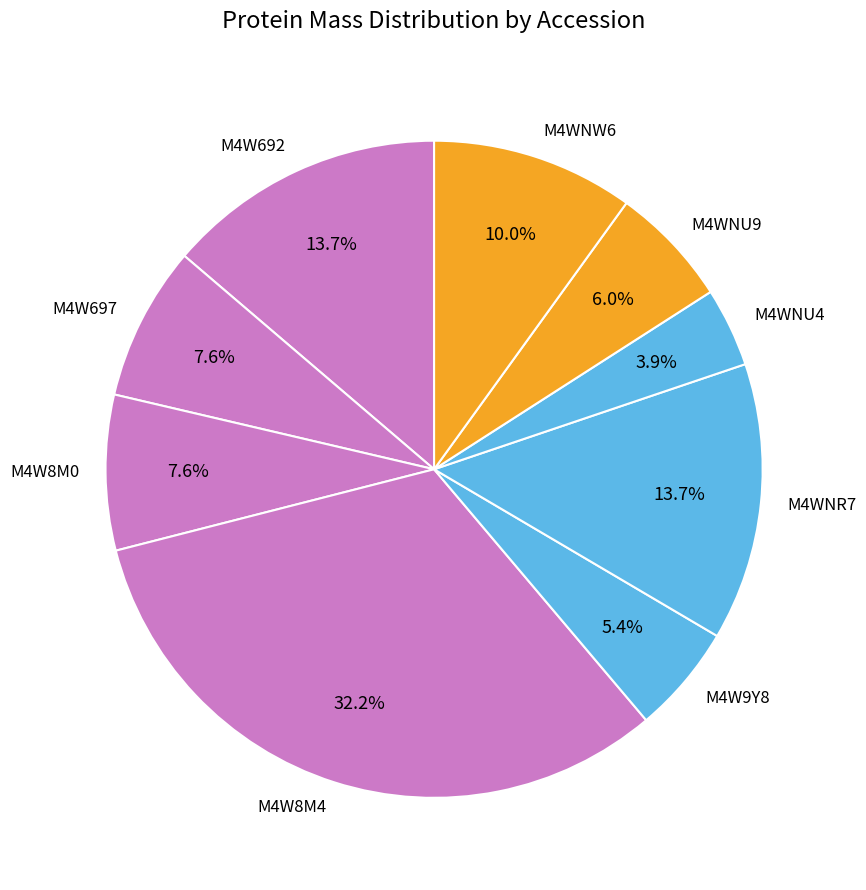

What portion of the pie excludes M4W697?

92.4%